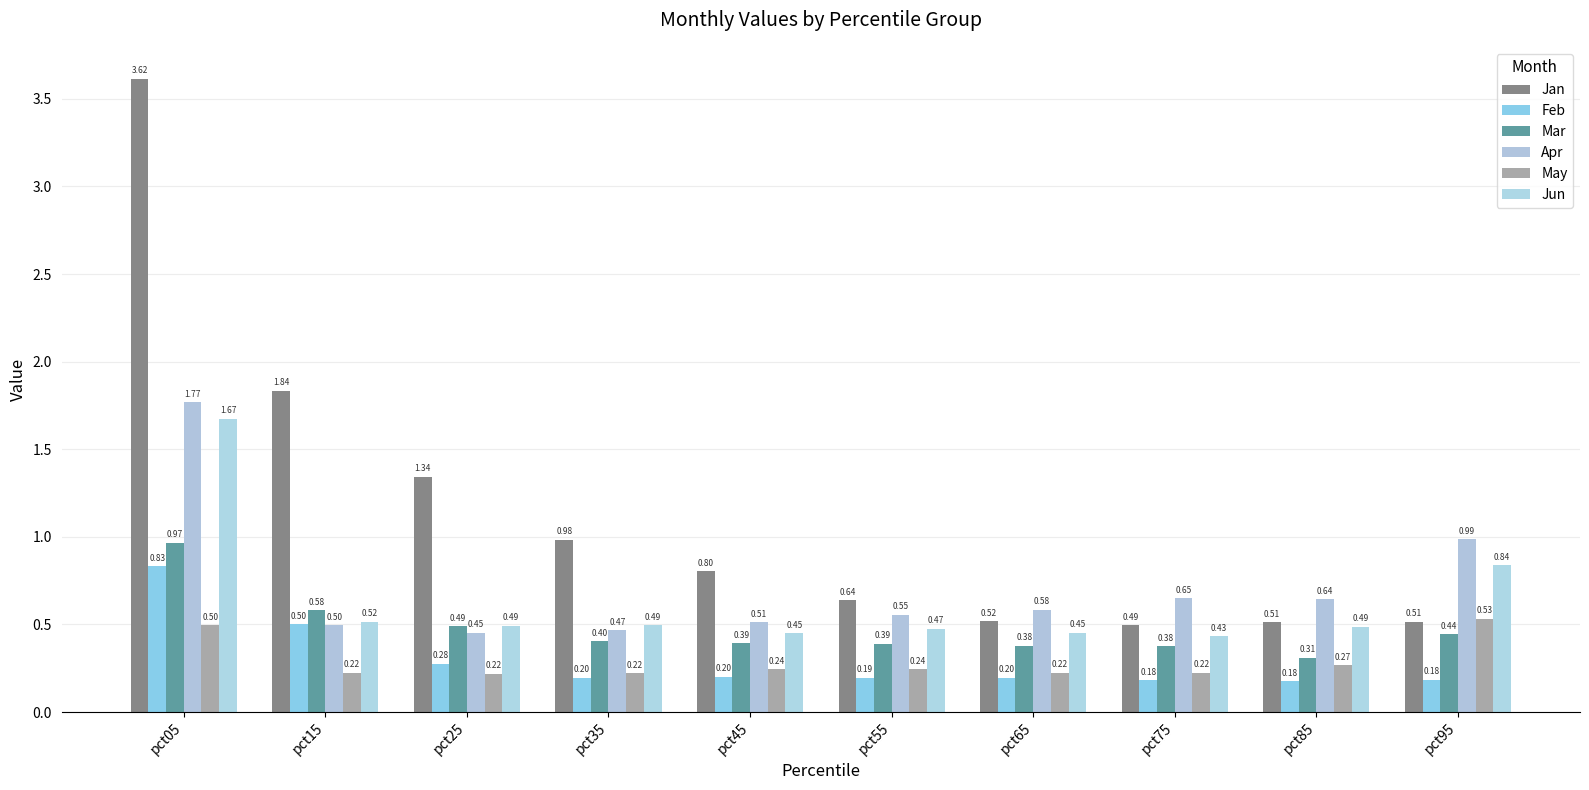

The value of Jun at pct05 is 1.7. True or false?

True